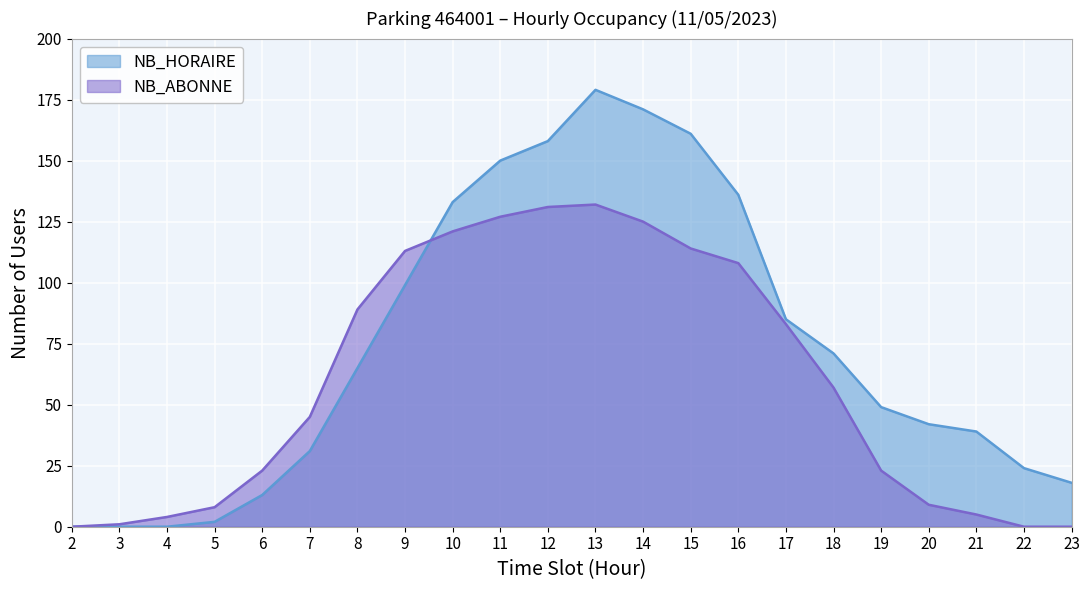

What is the approximate value of NB_HORAIRE at 20?

42